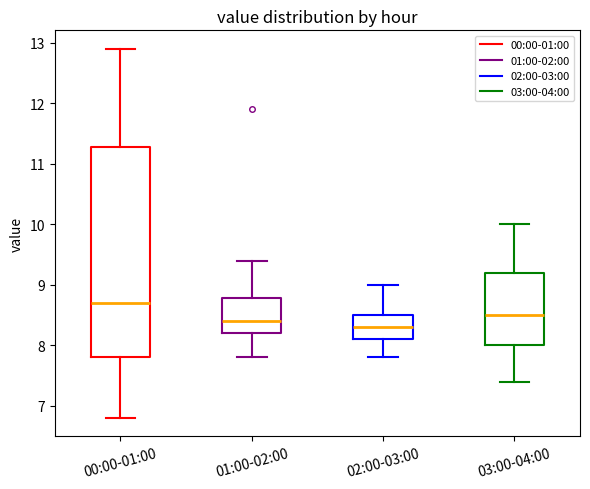

Reading left to right, read every box against the y-axis: the position of its median line, the range the box covers, and the ends of its whiskers. The values are not printed on the chart, so give them approximately, as read against the axis.

00:00-01:00: median 8.7, box 7.8 to 11.3, whiskers 6.8 to 12.9
01:00-02:00: median 8.4, box 8.2 to 8.8, whiskers 7.8 to 9.4
02:00-03:00: median 8.3, box 8.1 to 8.5, whiskers 7.8 to 9.0
03:00-04:00: median 8.5, box 8.0 to 9.2, whiskers 7.4 to 10.0